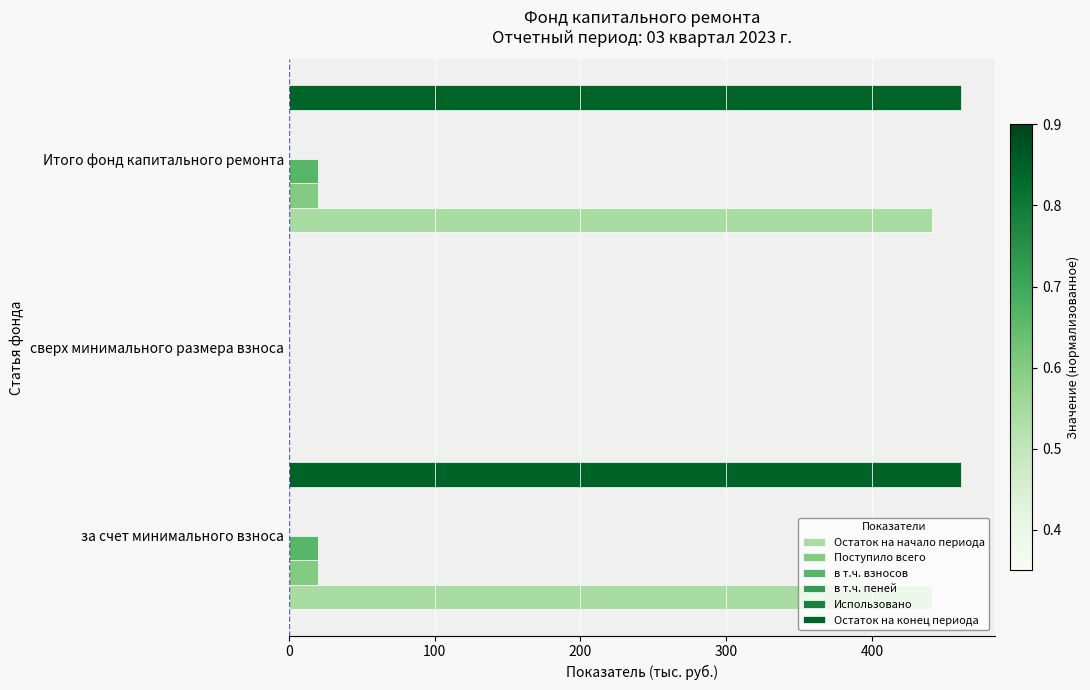

Is it true that Поступило всего equals 0.0 at сверх минимального размера взноса?

True